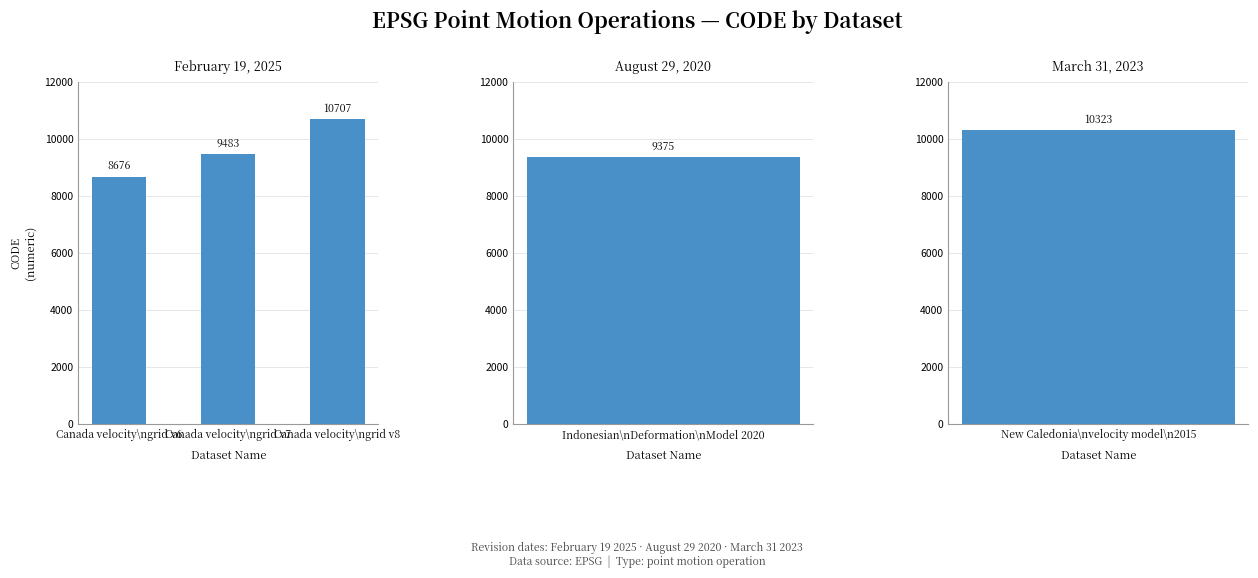

Which has a higher value, Canada velocity\ngrid v8 or Canada velocity\ngrid v7?

Canada velocity\ngrid v8